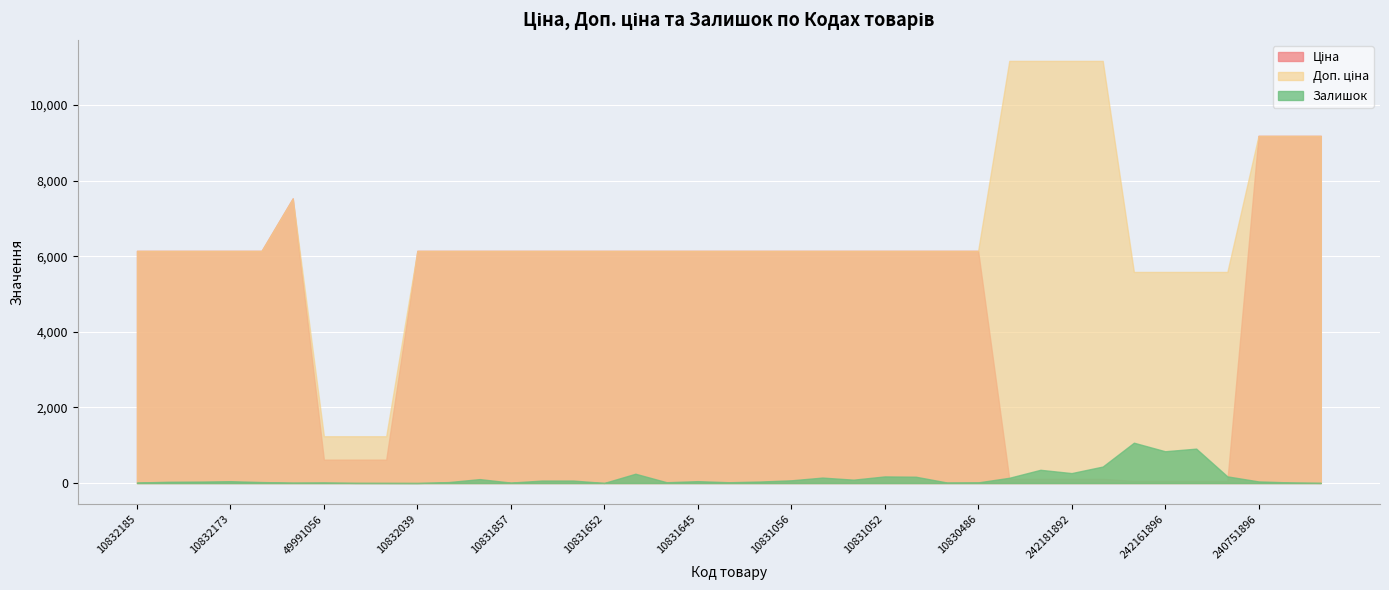

True or false: Залишок has a value of 58.0 at 10831219.

False